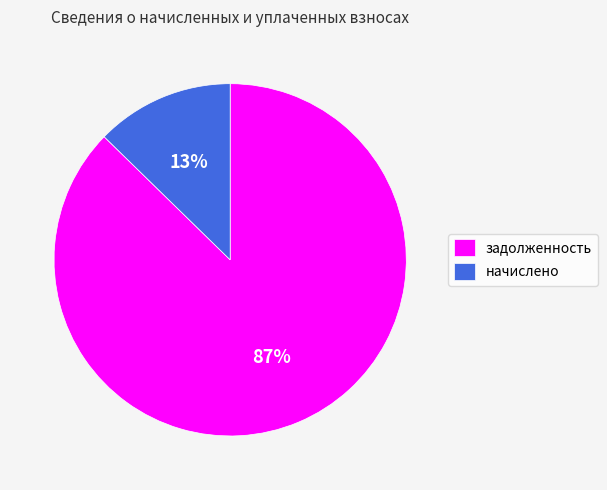

To the nearest percent, what portion does задолженность represent?

87%